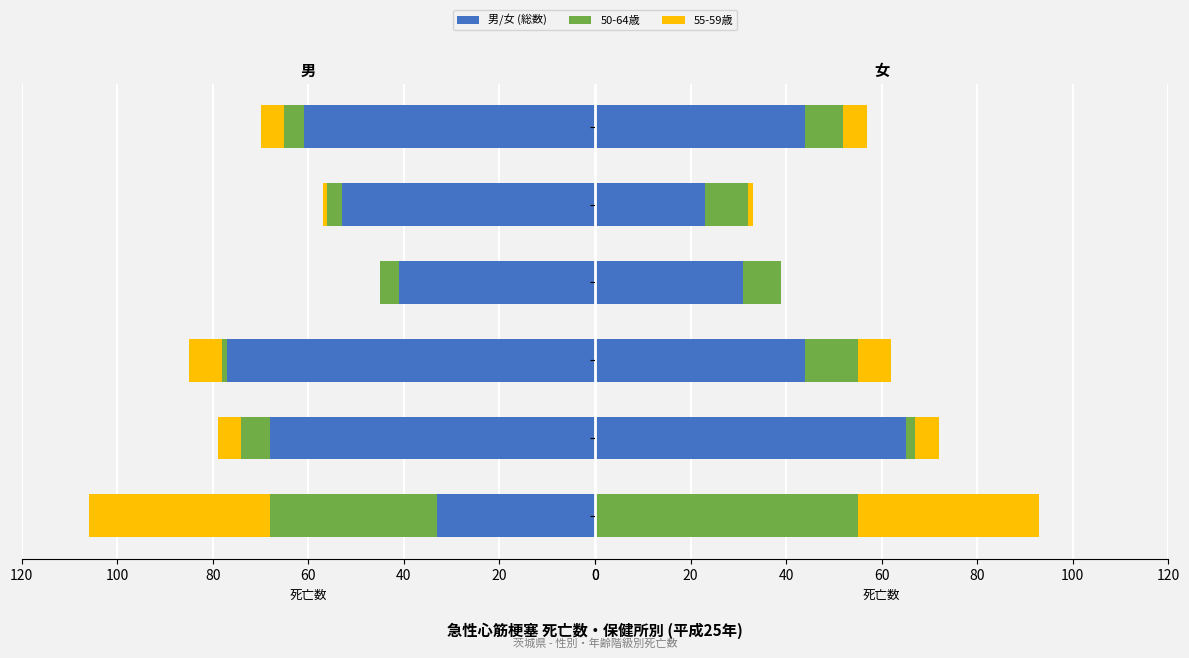

Is the value of 女 (総数) at 水戸保健所 greater than the value of 55-59歳 (男) at 日立保健所?

No